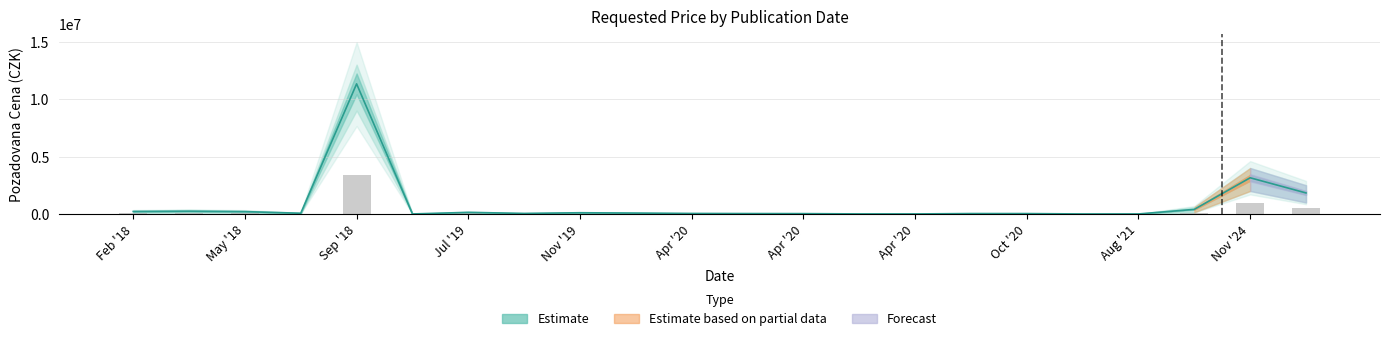

Are the bars grouped side by side (vs. stacked)?

No